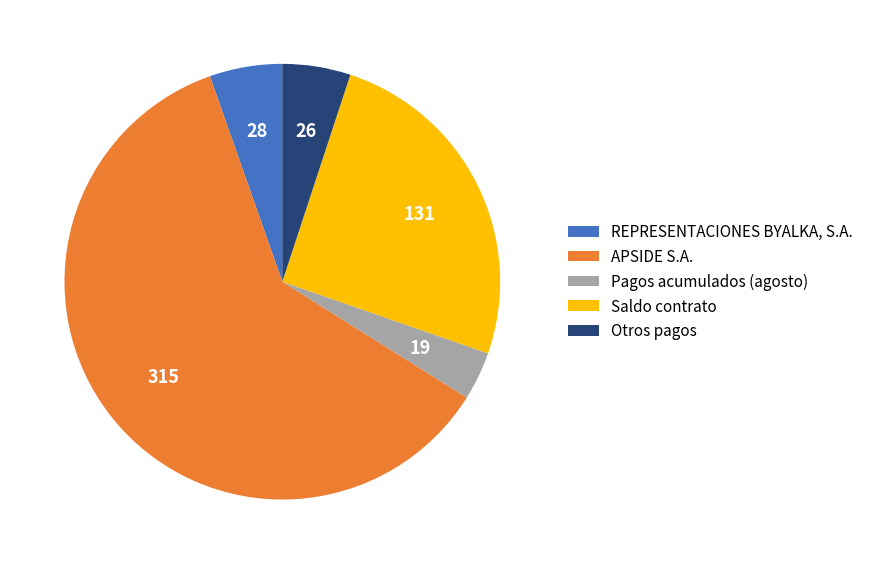

Which slice represents more than half of the pie?

APSIDE S.A.